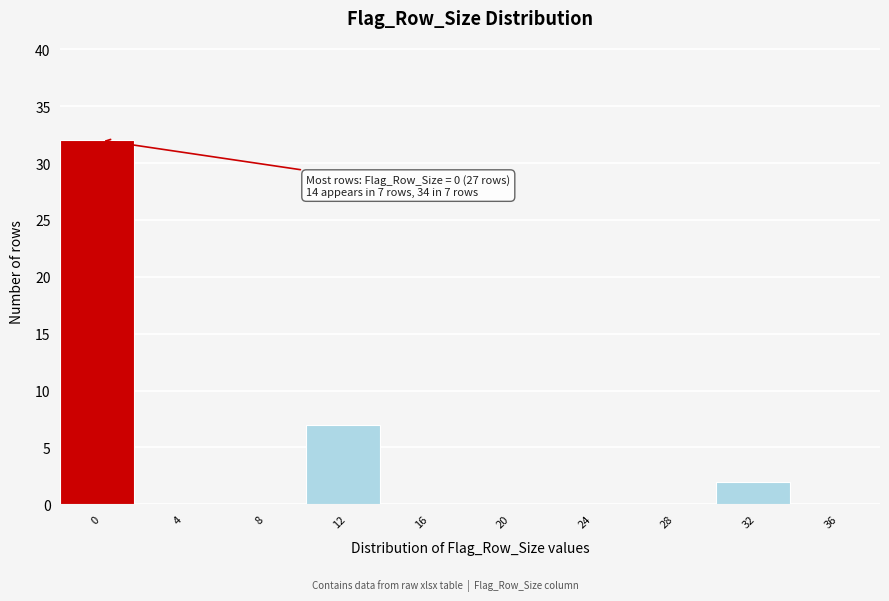

Reading left to right, what are all the values shown in this chart?

0=32	4=0	8=0	12=7	16=0	20=0	24=0	28=0	32=2	36=0